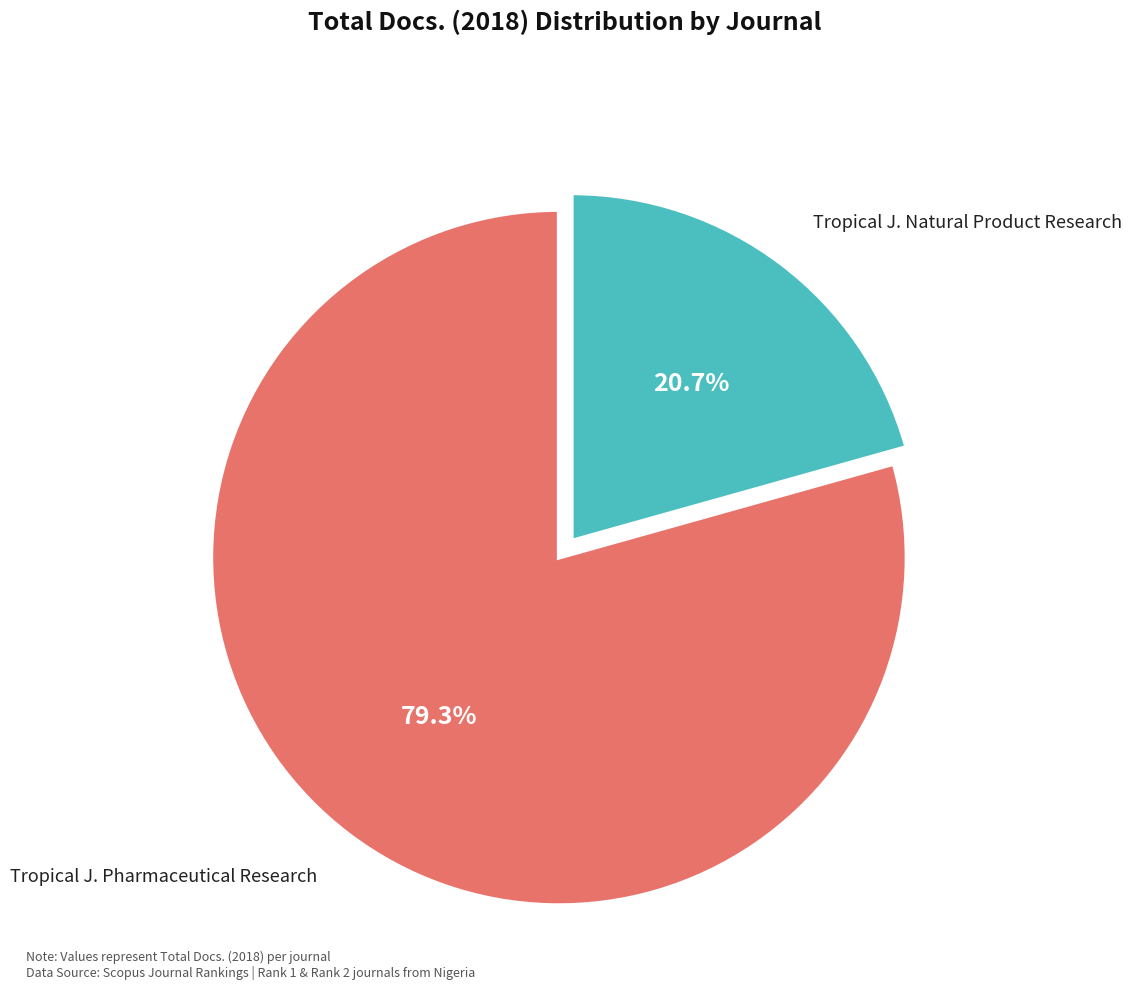

Count the number of slices in the pie.

2